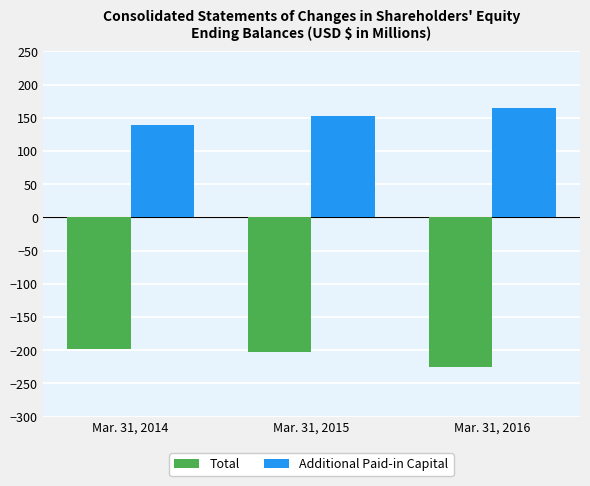

Which series changed the most between Mar. 31, 2015 and Mar. 31, 2016?

Total